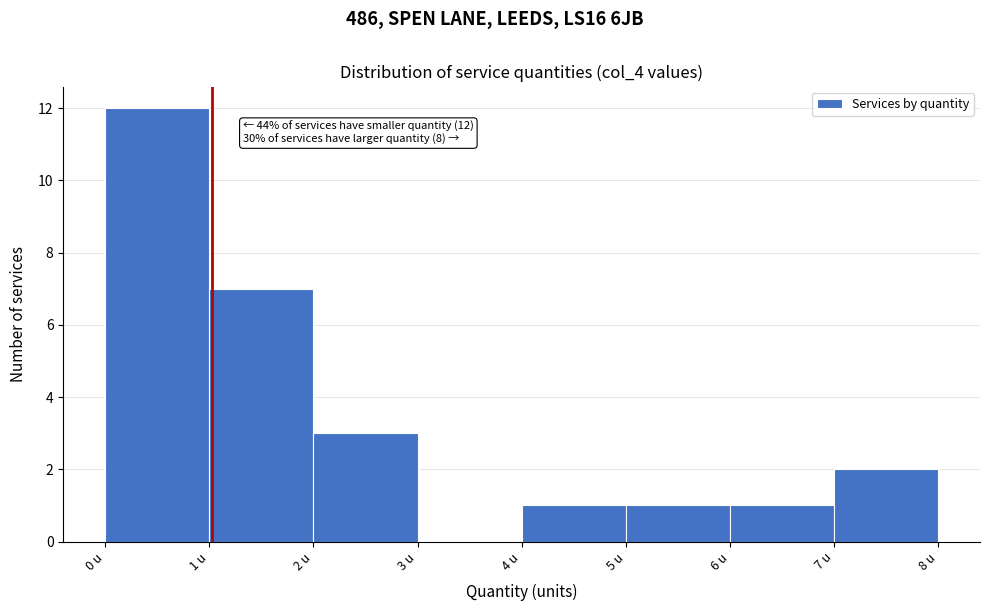

Which range on the x-axis has the tallest bar?

0 to 1